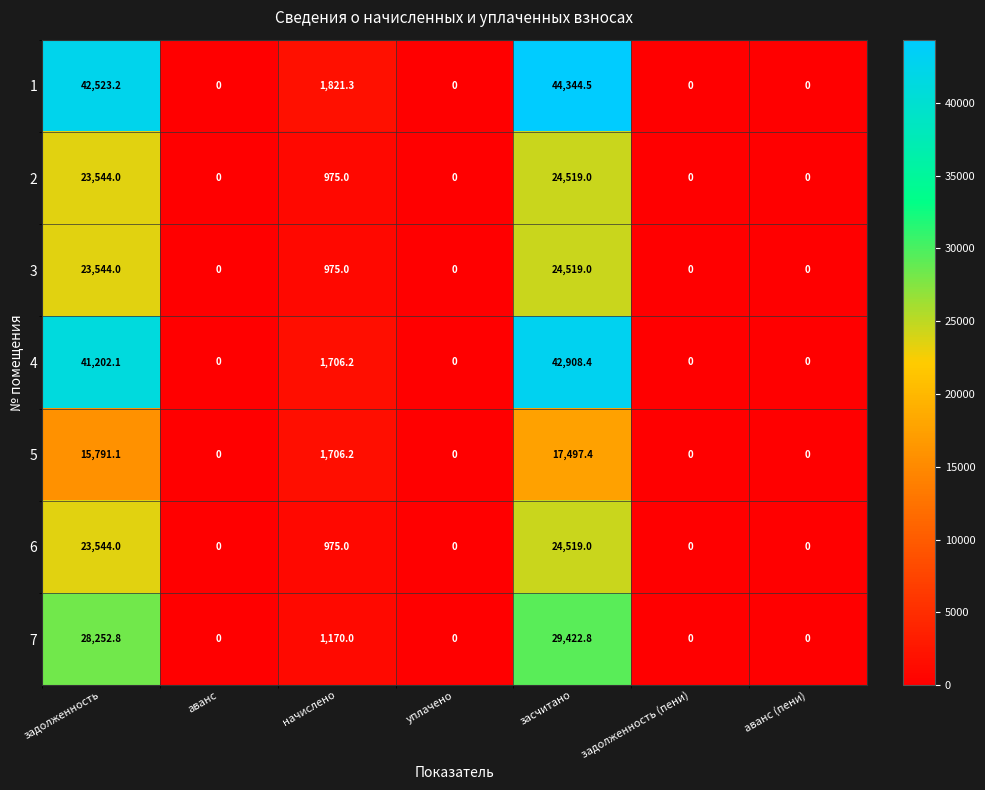

How many distinct data groups are displayed?

7